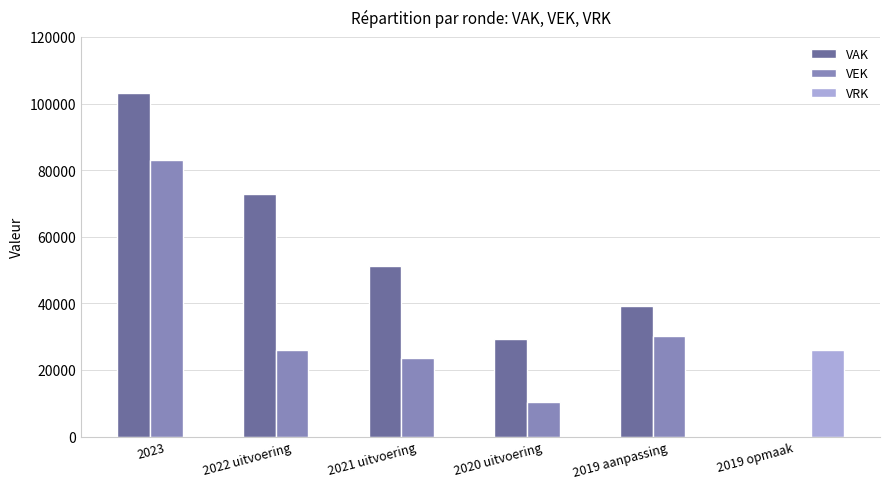

How many groups of bars are there?

6